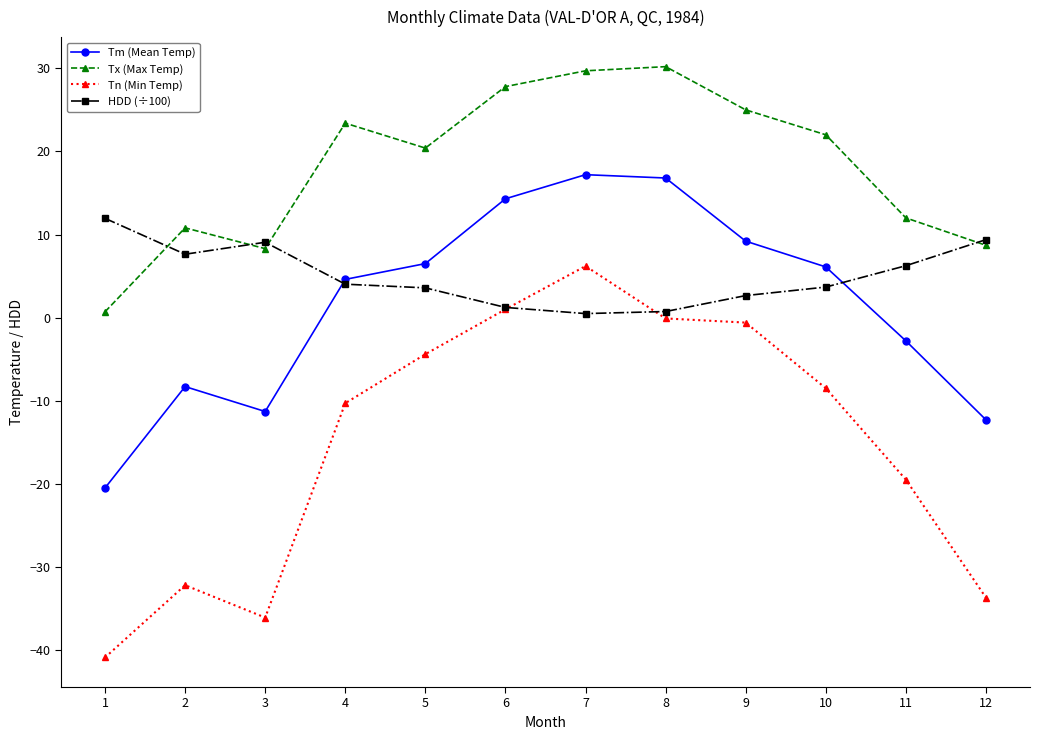

How many lines are shown in the chart?

4